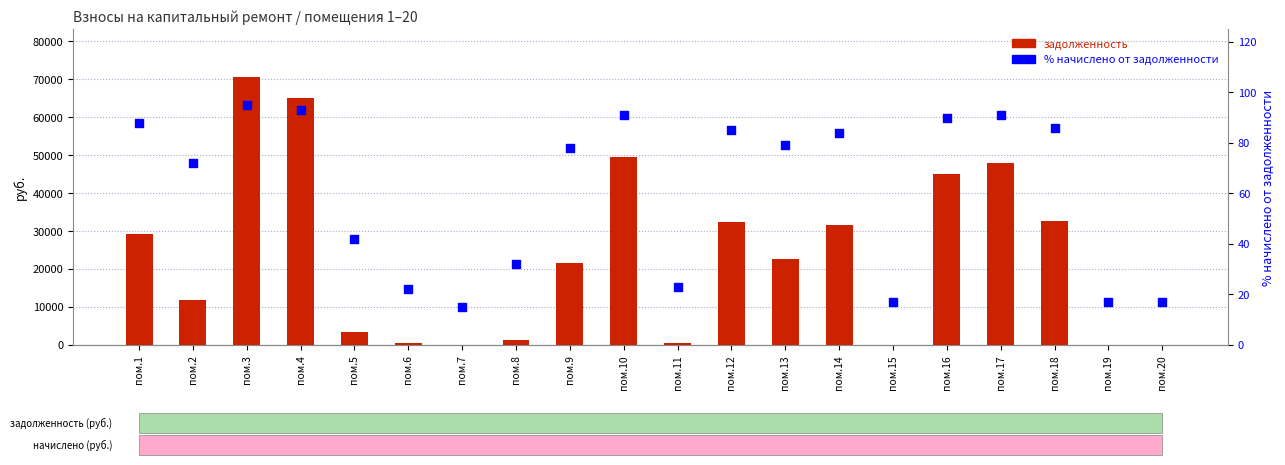

Which series has the largest total across all categories?

задолженность